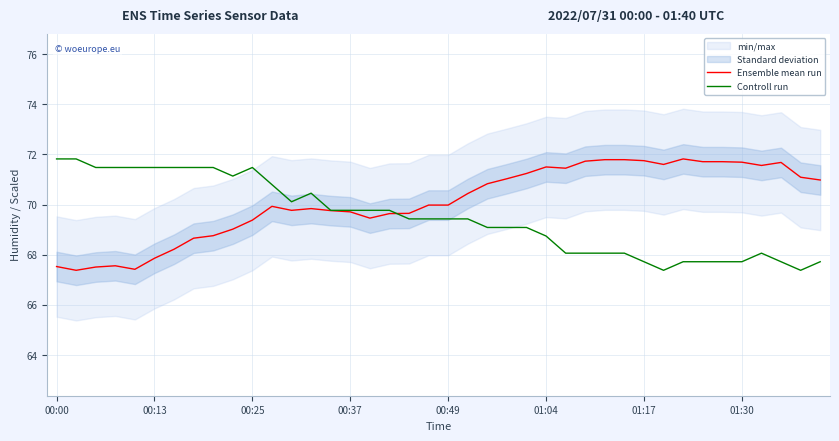

Which series has the largest range (max minus min)?

Ensemble mean run